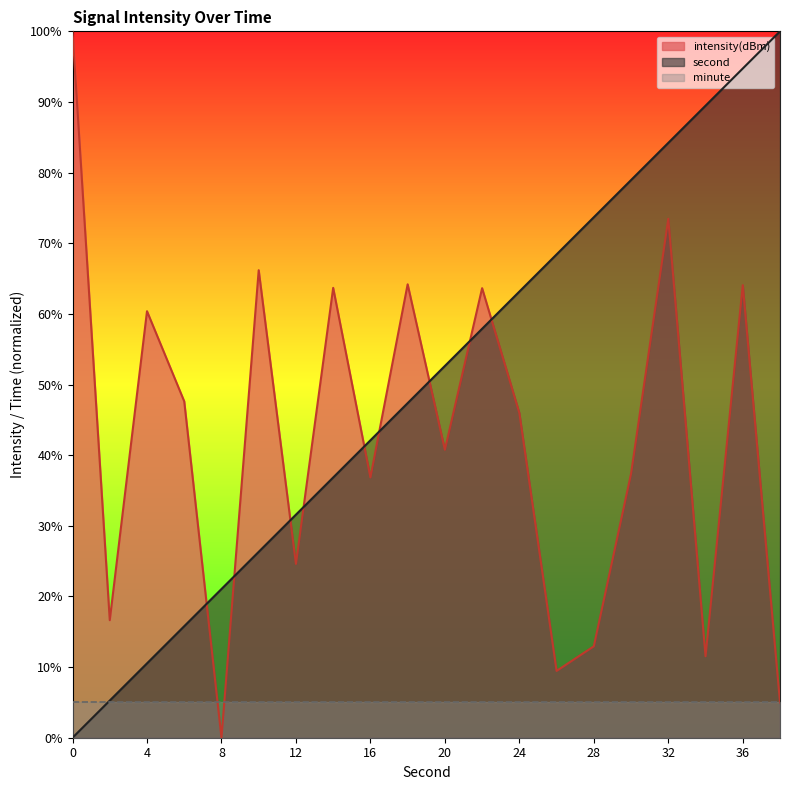

How many values in the second series exceed 52?

10